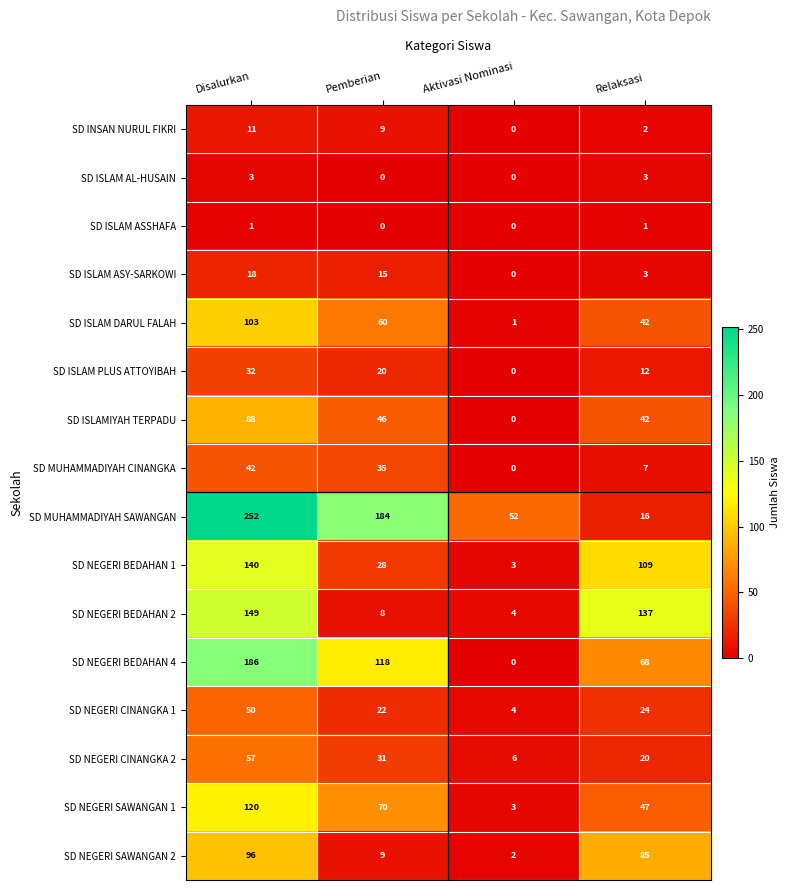

The value of SD ISLAM ASSHAFA at Aktivasi Nominasi is -1. True or false?

False